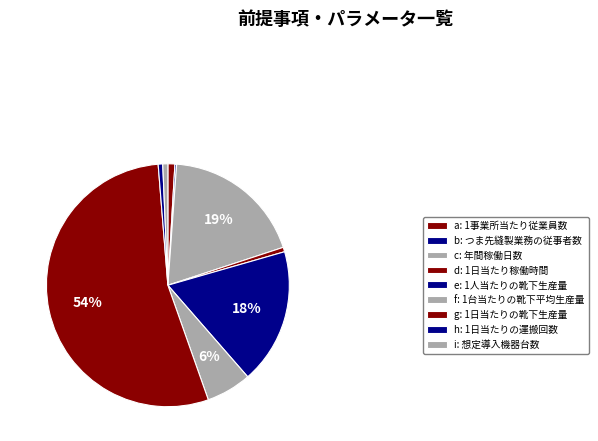

Combined, what portion of the pie is i: 想定導入機器台数 and h: 1日当たりの運搬回数?

1.3%